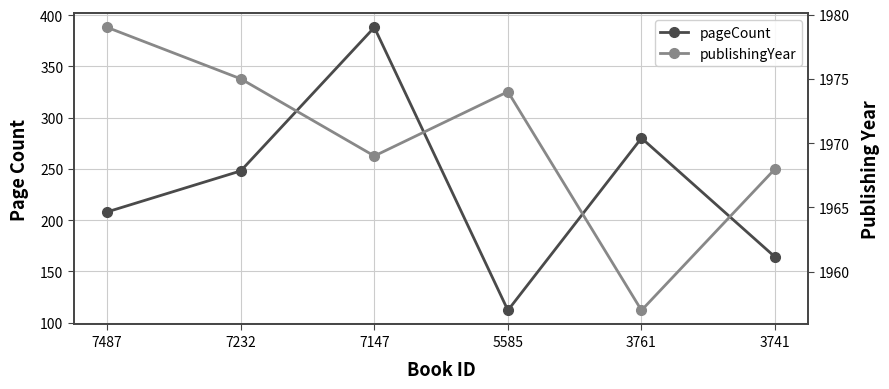

What is the value of the pageCount point at the 5th from the left?

280